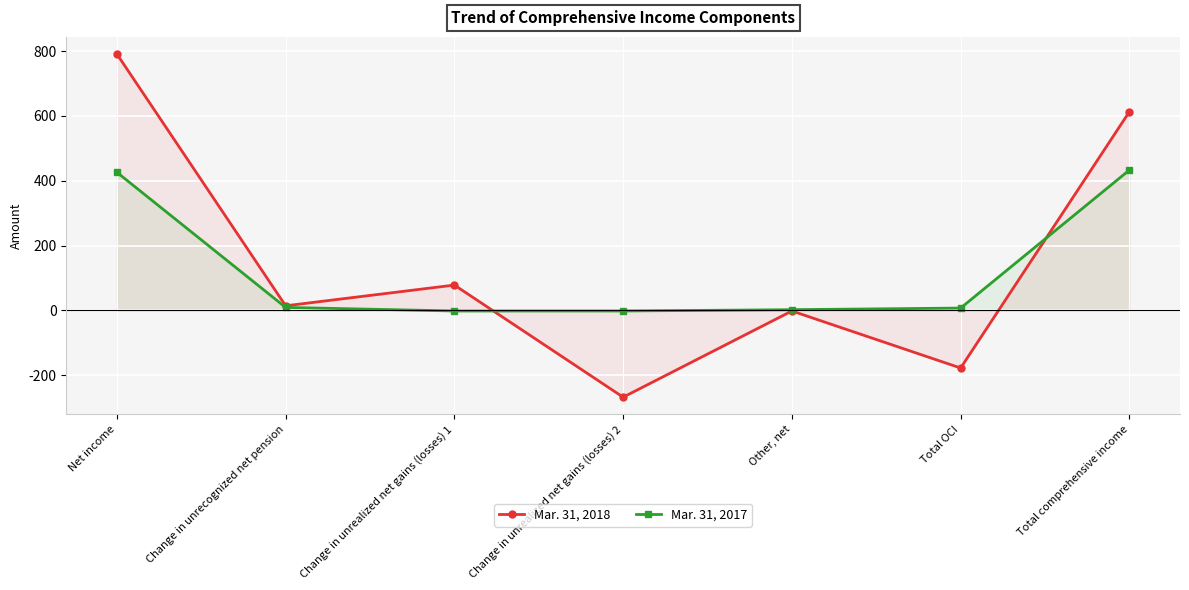

Count the number of data series in this chart.

2